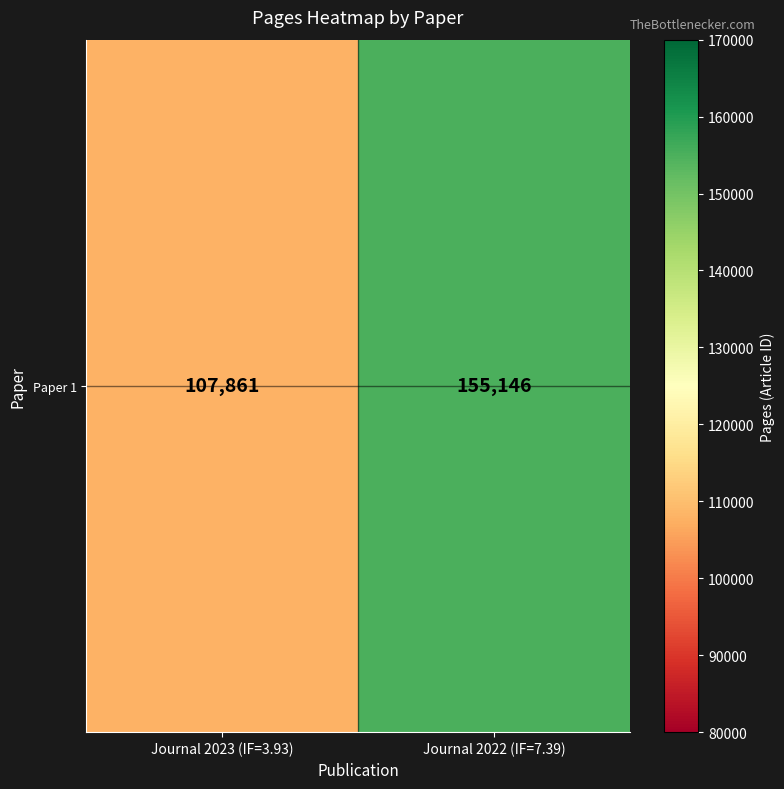

The value at Journal 2023 (IF=3.93) is 153996. True or false?

False